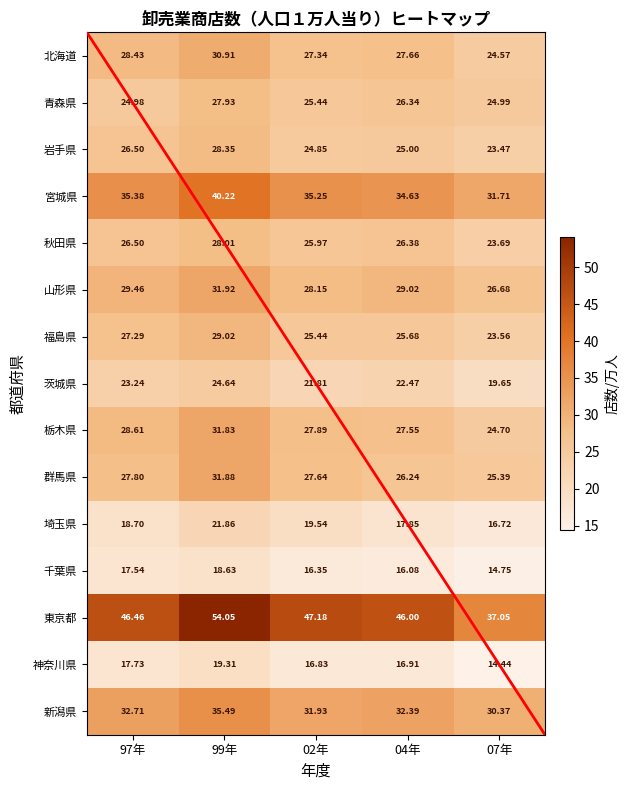

List the series in order of their peak value, lowest first.

千葉県, 神奈川県, 埼玉県, 茨城県, 青森県, 秋田県, 岩手県, 福島県, 北海道, 栃木県, 群馬県, 山形県, 新潟県, 宮城県, 東京都